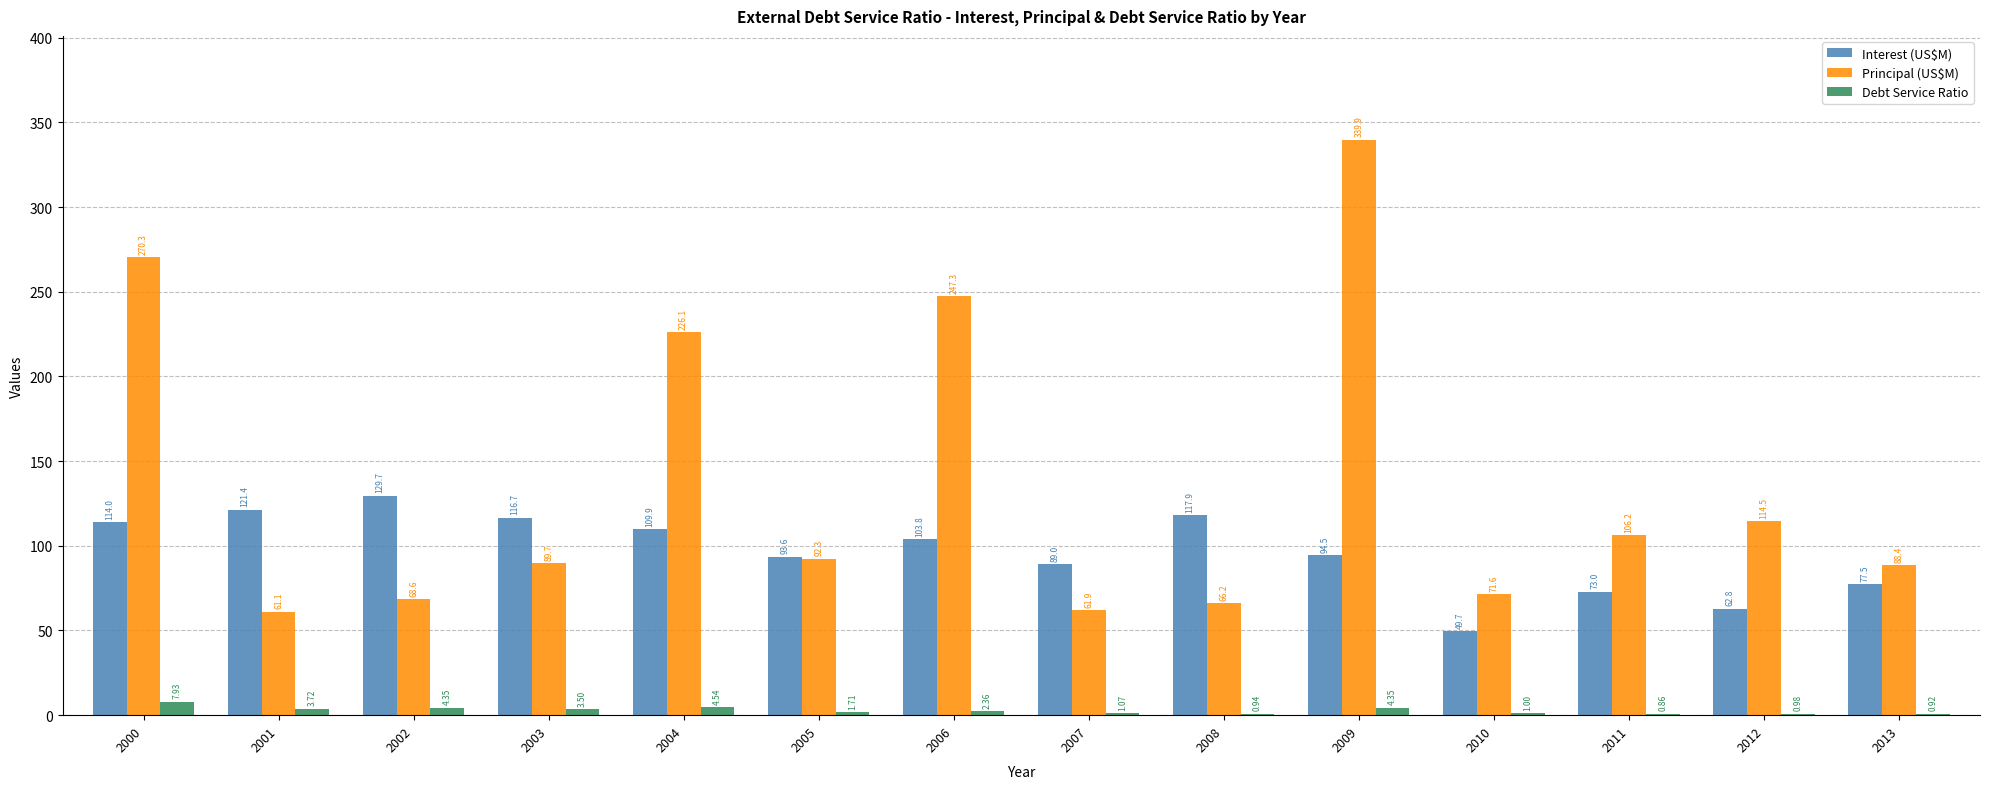

What is the approximate value of Principal (US$M) at 2013?

88.4